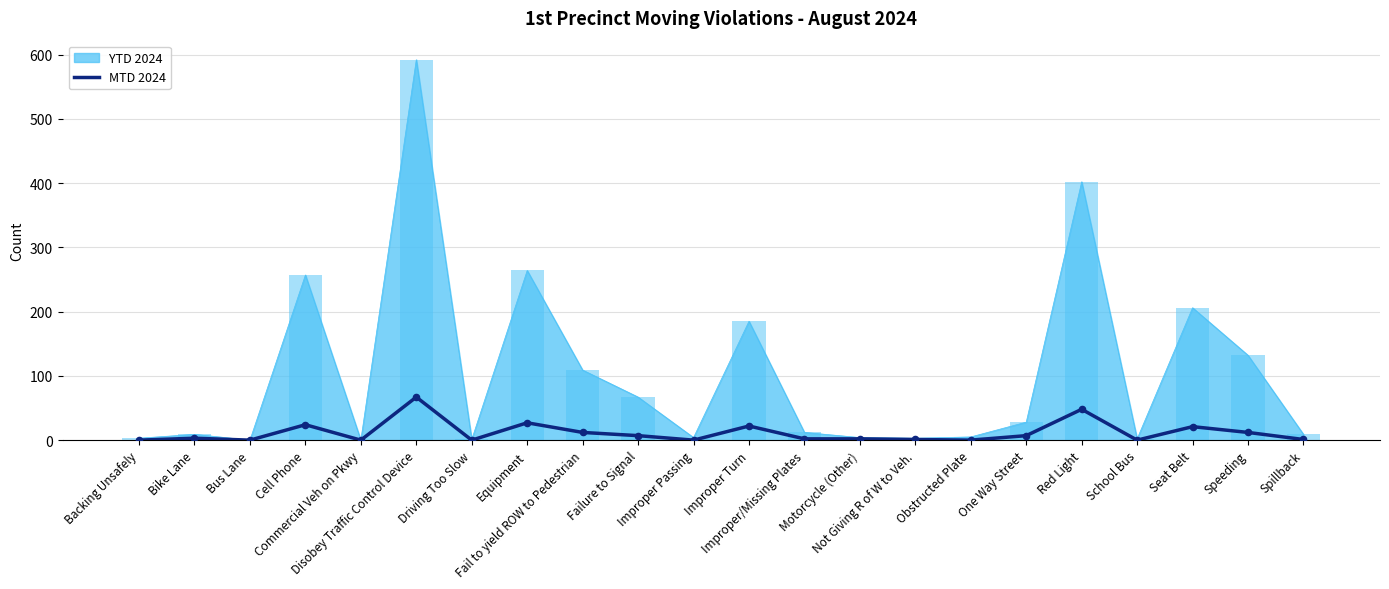

Between Disobey Traffic Control Device and Obstructed Plate, which is larger?

Disobey Traffic Control Device